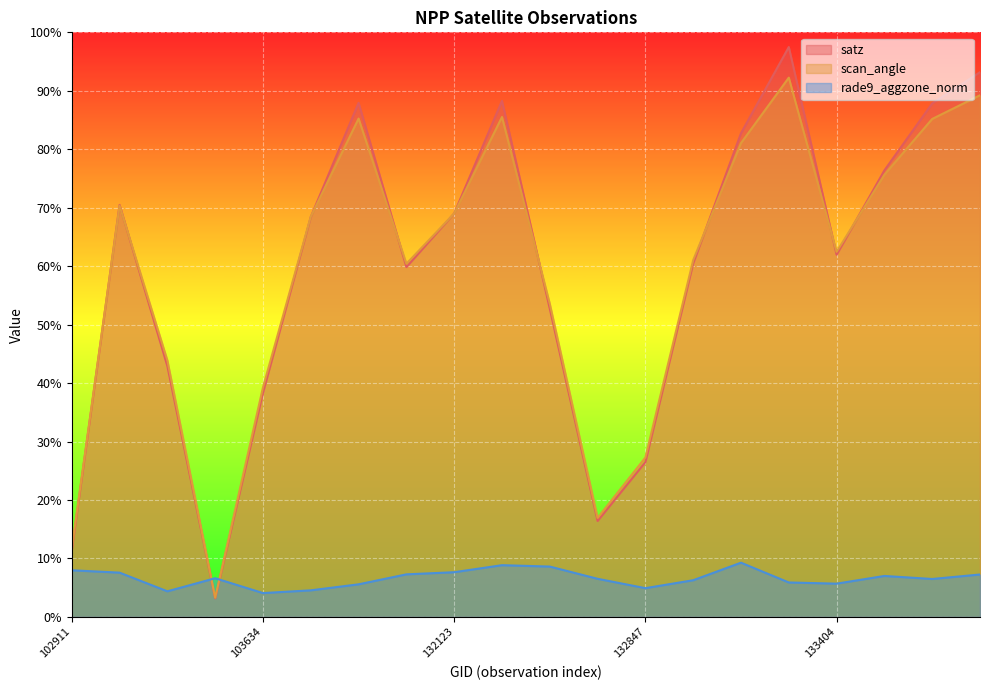

What are all the series names shown in the legend?

satz, scan_angle, rade9_aggzone_norm